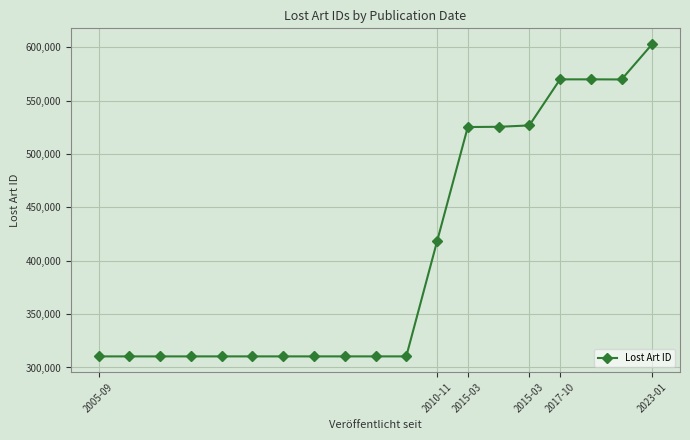

What is the greatest value displayed?

603198